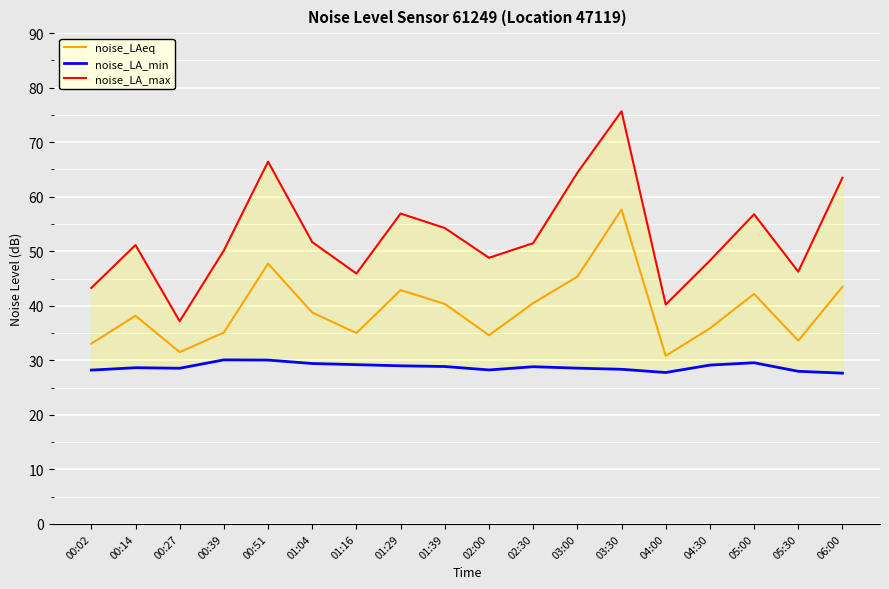

Which series has the largest range (max minus min)?

noise_LA_max